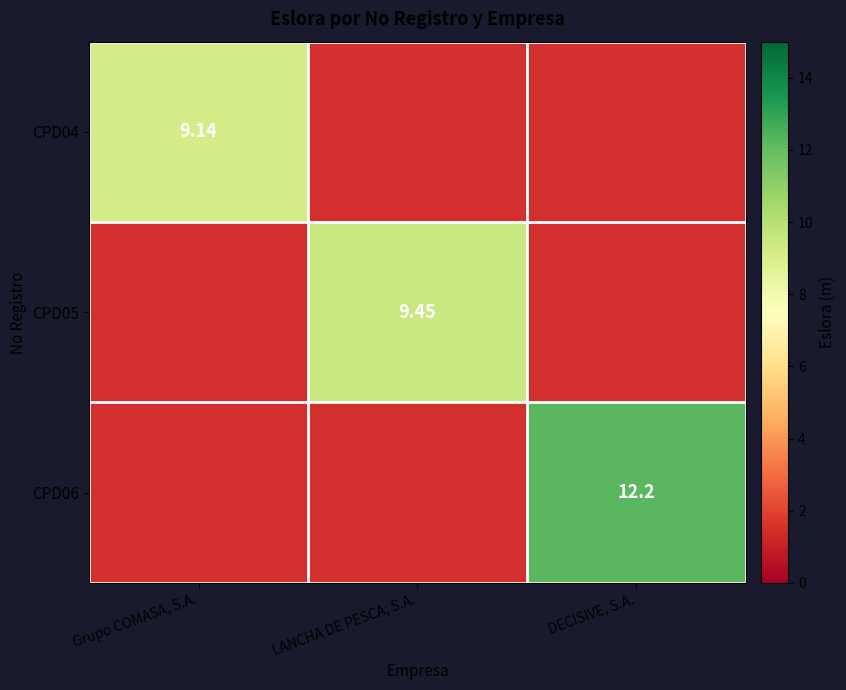

Which category has the lowest value in the CPD06 series?

Grupo COMASA, S.A.